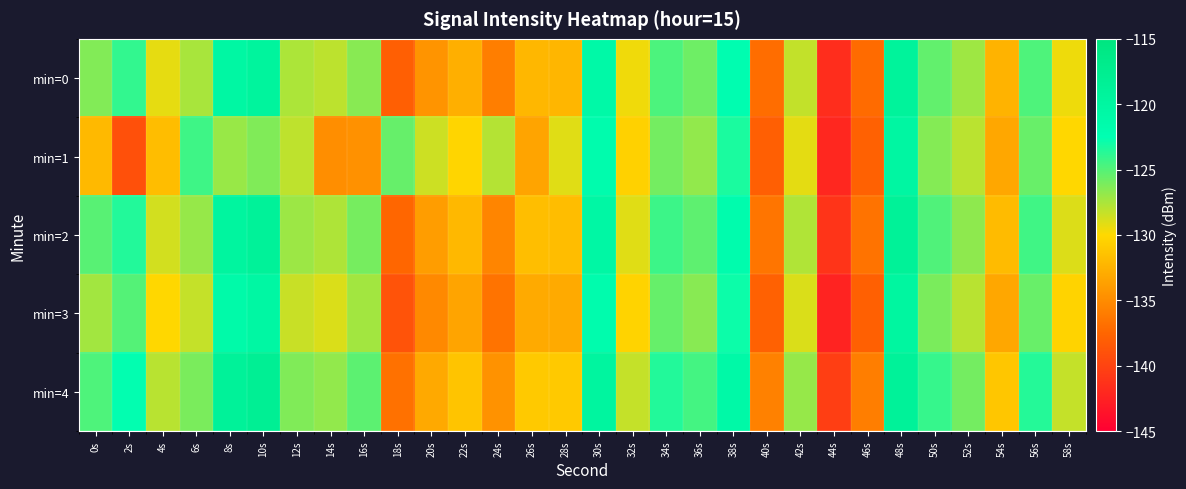

Reading right to left, list all the values displayed in this chart.

min=0: 58s=-129.5	56s=-124.8	54s=-132.4	52s=-127.1	50s=-125.4	48s=-119.2	46s=-137.1	44s=-141.6	42s=-128.2	40s=-137.0	38s=-122.2	36s=-125.8	34s=-124.8	32s=-129.5	30s=-120.9	28s=-132.2	26s=-132.2	24s=-135.9	22s=-132.6	20s=-134.4	18s=-138.0	16s=-126.5	14s=-128.1	12s=-127.6	10s=-119.5	8s=-120.2	6s=-127.5	4s=-129.2	2s=-124.0	0s=-126.3
min=1: 58s=-130.1	56s=-125.6	54s=-133.2	52s=-128.0	50s=-126.4	48s=-120.1	46s=-137.8	44s=-142.1	42s=-129.2	40s=-138.0	38s=-123.3	36s=-126.8	34s=-125.9	32s=-130.5	30s=-121.7	28s=-129.1	26s=-133.4	24s=-127.8	22s=-130.2	20s=-128.5	18s=-125.5	16s=-134.6	14s=-134.8	12s=-128.1	10s=-126.3	8s=-127.0	6s=-124.3	4s=-131.8	2s=-139.0	0s=-132.0
min=2: 58s=-129.0	56s=-124.4	54s=-131.9	52s=-126.7	50s=-124.9	48s=-118.7	46s=-136.6	44s=-141.1	42s=-127.7	40s=-136.5	38s=-121.7	36s=-125.3	34s=-124.3	32s=-129.1	30s=-120.4	28s=-131.8	26s=-131.7	24s=-135.4	22s=-132.1	20s=-133.9	18s=-137.5	16s=-126.0	14s=-127.6	12s=-127.1	10s=-118.9	8s=-119.8	6s=-126.9	4s=-128.7	2s=-123.5	0s=-125.1
min=3: 58s=-130.3	56s=-125.6	54s=-133.2	52s=-127.9	50s=-126.1	48s=-119.9	46s=-137.9	44s=-142.4	42s=-128.9	40s=-137.8	38s=-122.9	36s=-126.5	34s=-125.5	32s=-130.3	30s=-121.7	28s=-133.0	26s=-133.0	24s=-136.6	22s=-133.4	20s=-135.2	18s=-138.8	16s=-127.3	14s=-128.9	12s=-128.4	10s=-120.3	8s=-121.1	6s=-128.3	4s=-130.1	2s=-125.0	0s=-127.3
min=4: 58s=-128.3	56s=-123.6	54s=-131.2	52s=-125.9	50s=-124.1	48s=-118.9	46s=-135.9	44s=-140.4	42s=-126.9	40s=-135.7	38s=-120.9	36s=-124.5	34s=-123.5	32s=-128.3	30s=-119.7	28s=-131.0	26s=-131.0	24s=-134.6	22s=-131.3	20s=-133.1	18s=-136.7	16s=-125.2	14s=-126.8	12s=-126.3	10s=-118.1	8s=-118.9	6s=-126.1	4s=-127.9	2s=-122.6	0s=-124.8